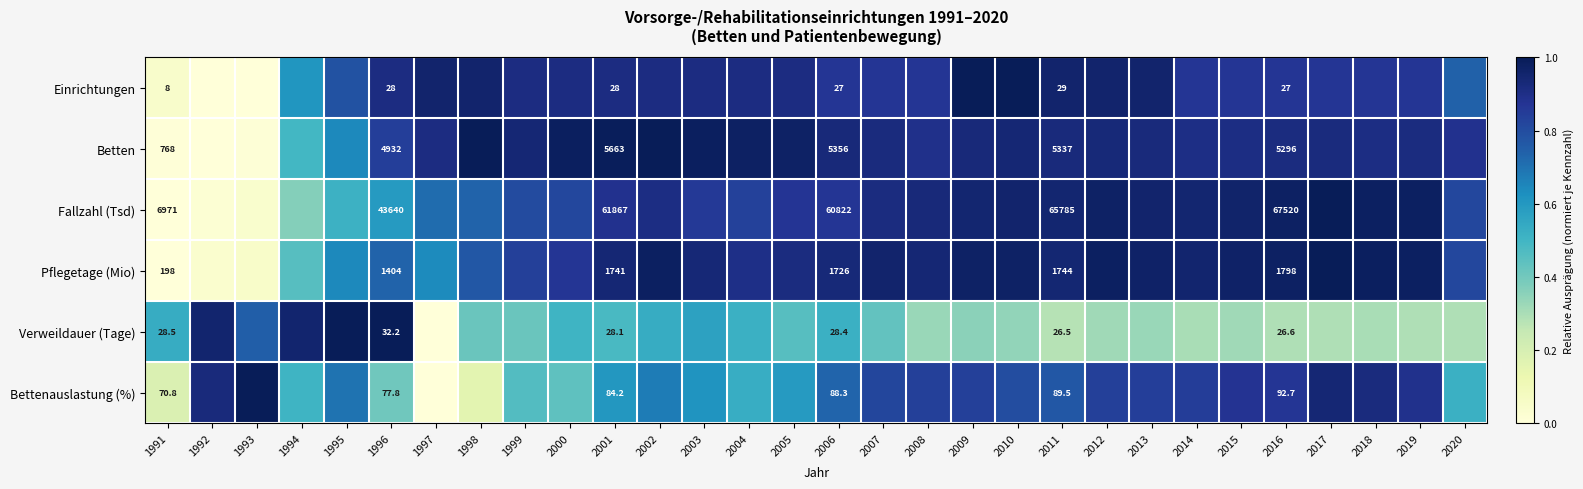

Rank the series at 2011 from lowest to highest value.

Verweildauer (Tage), Einrichtungen, Bettenauslastung (%), Pflegetage (Mio), Betten, Fallzahl (Tsd)